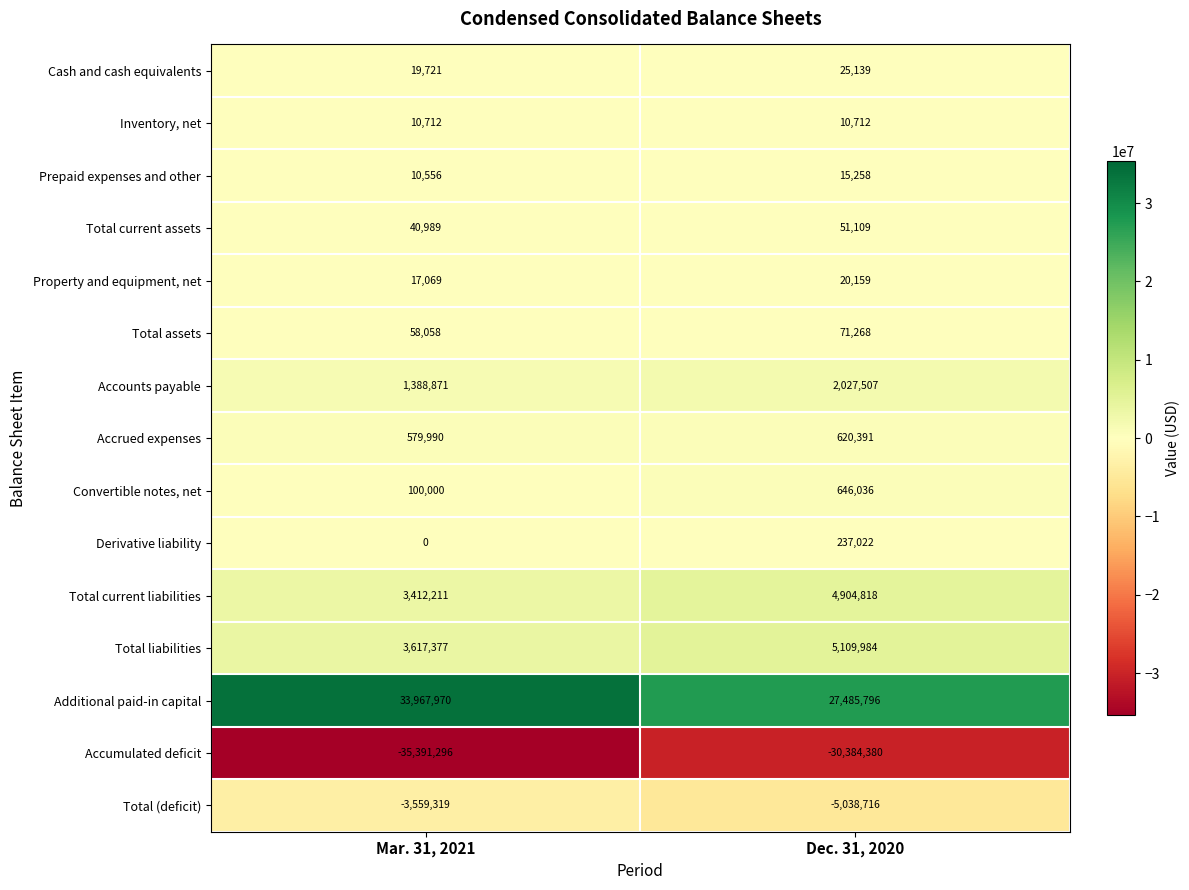

The Accrued expenses series shows 620391 at Dec. 31, 2020. True or false?

True